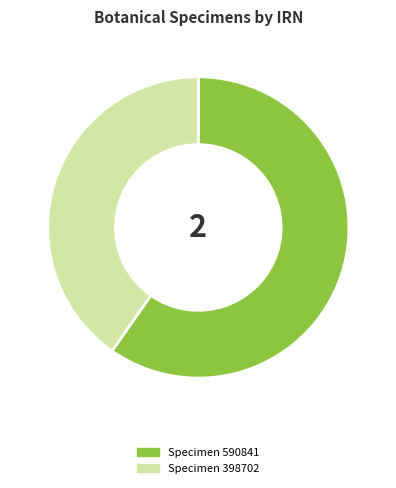

Is there any slice that represents more than half of the pie?

Yes